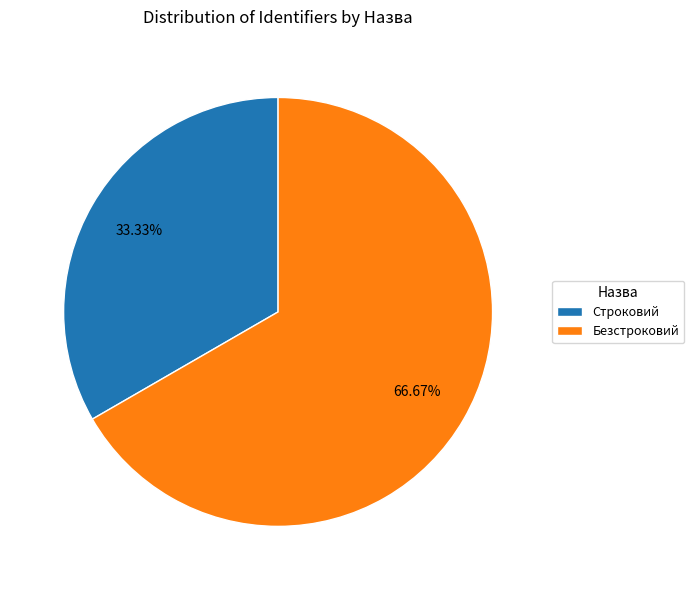

To the nearest percent, what is the combined percentage of Строковий and Безстроковий?

100%